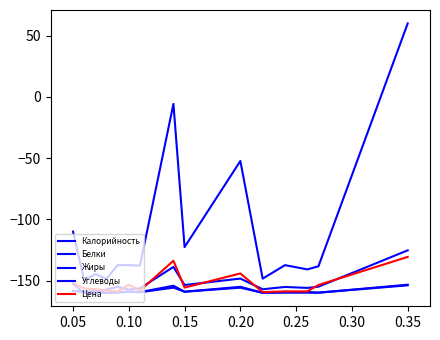

Does the chart have visible grid lines?

No